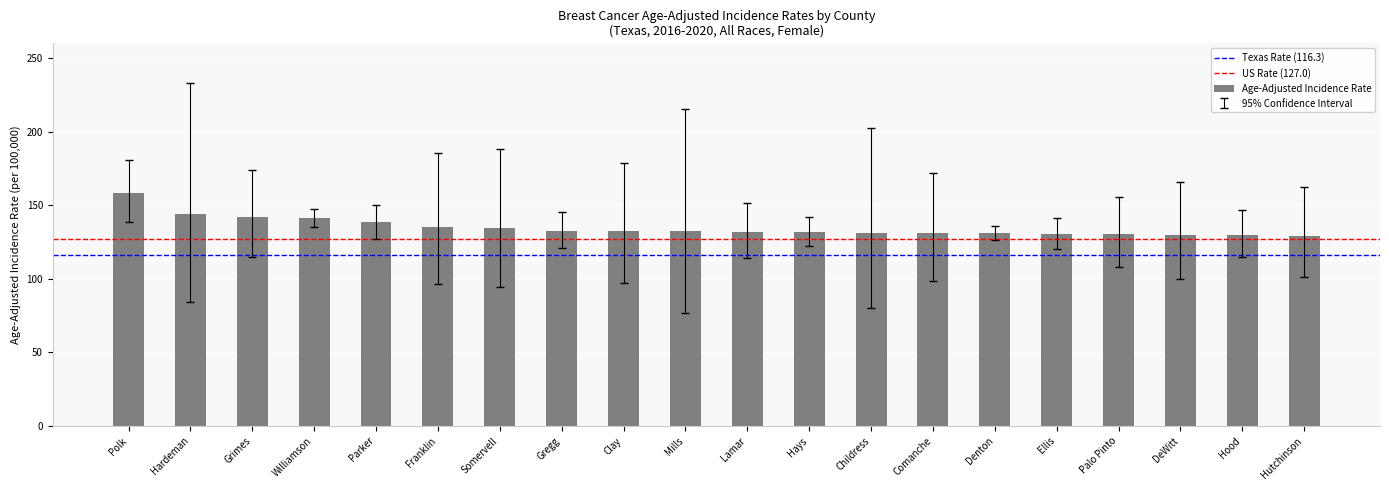

What position from the left is Mills?

10